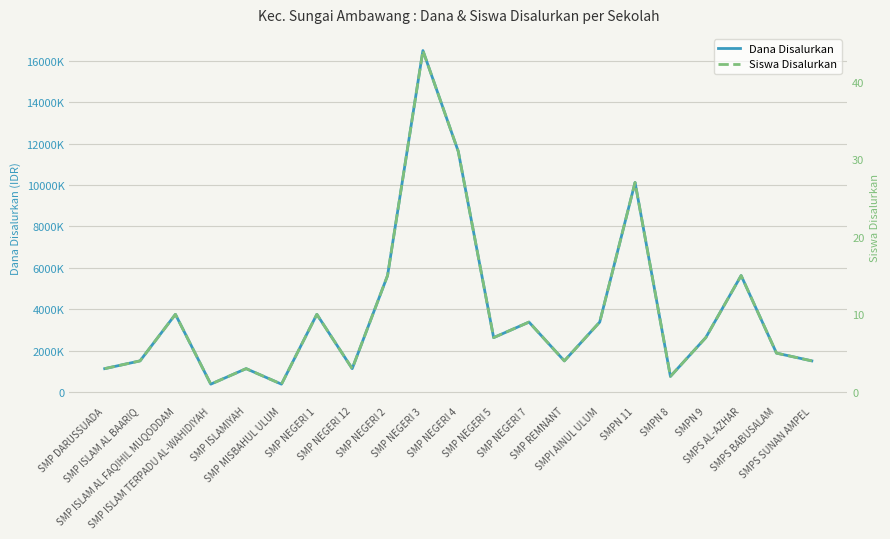

What are all the series names shown in the legend?

Dana Disalurkan, Siswa Disalurkan